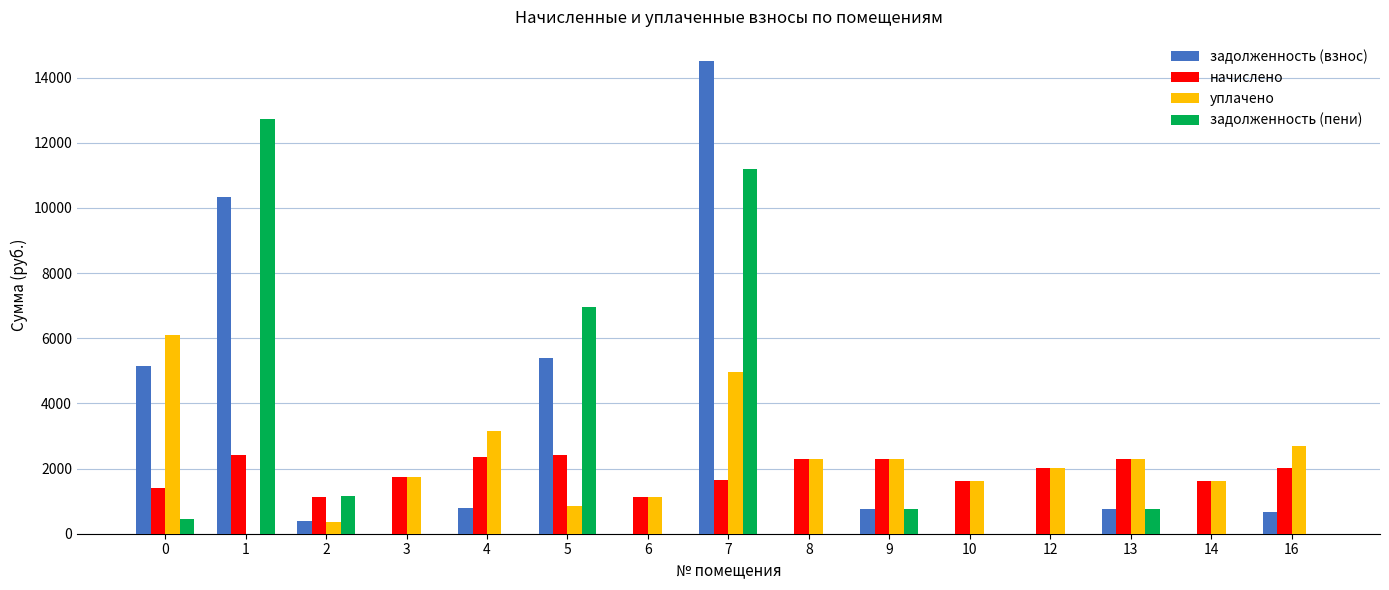

How many categories are shown in the chart?

15